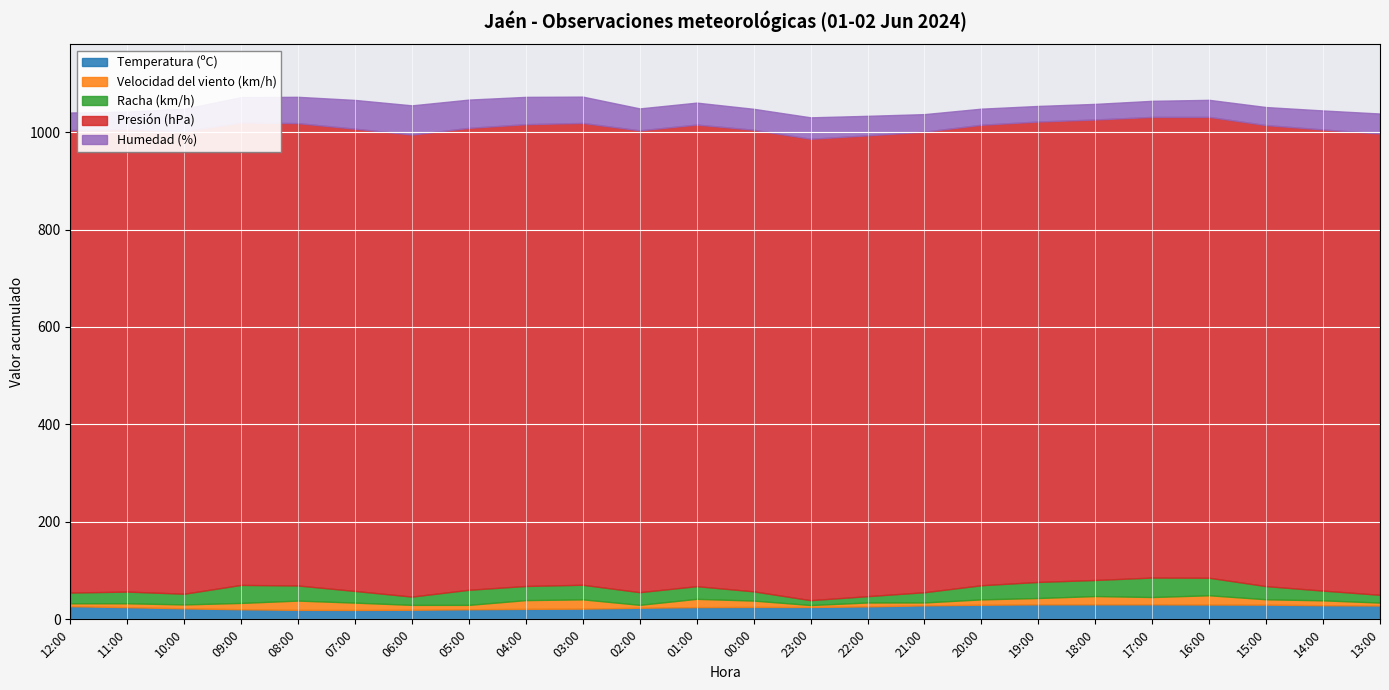

What is the label of the 16th point from the right?

04:00